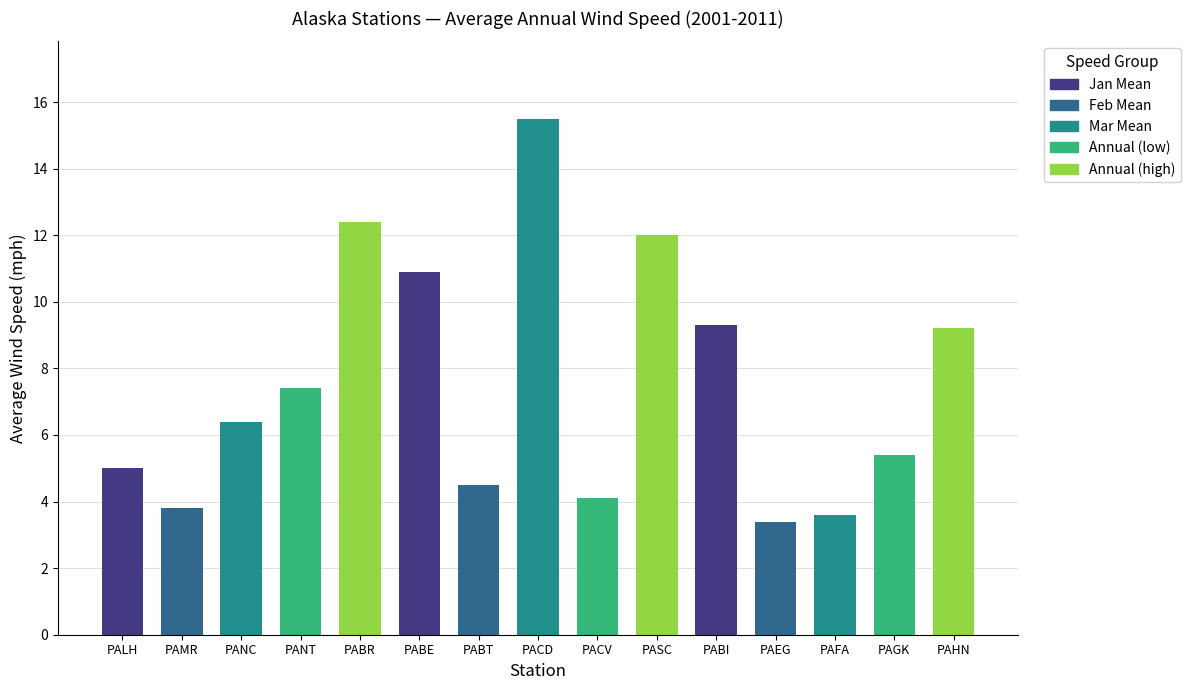

Are the bars horizontal?

No